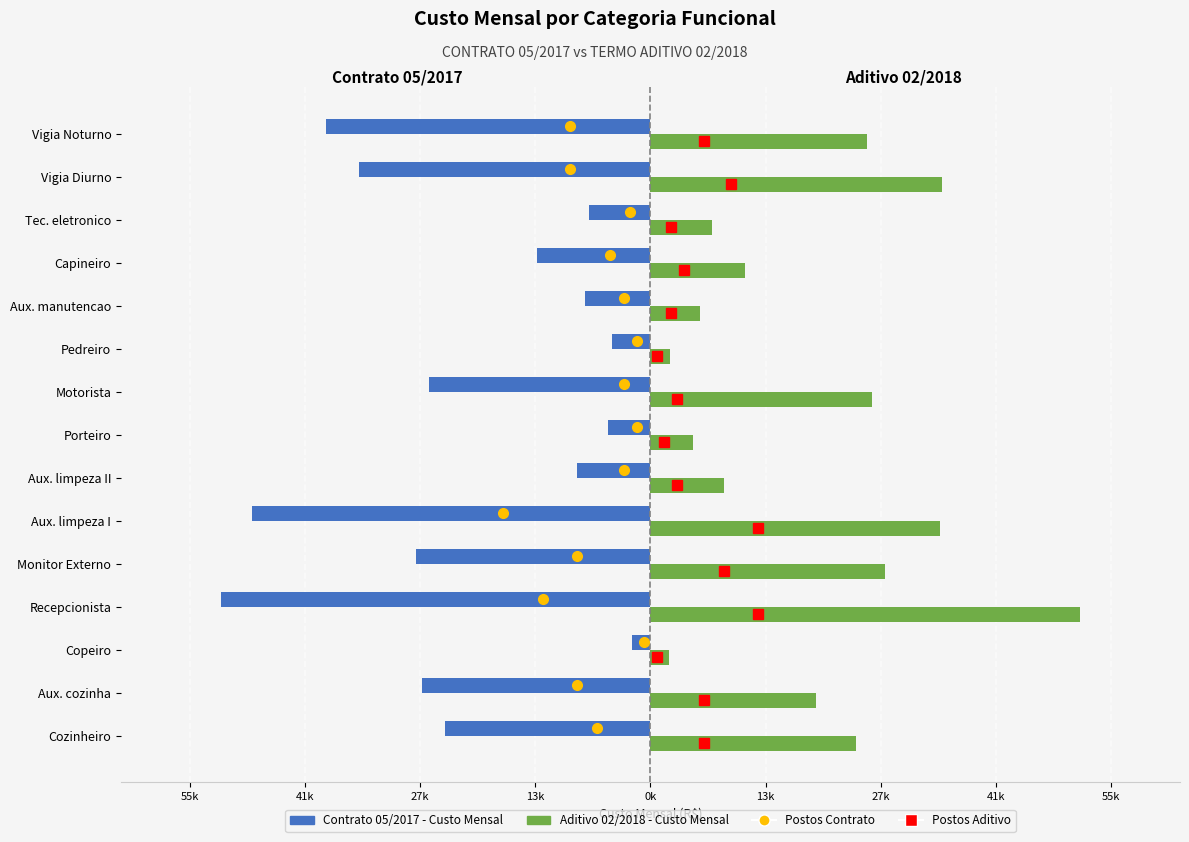

Rank the series by their average value, from highest to lowest.

Aditivo 02/2018 - Custo Mensal, Contrato 05/2017 - Custo Mensal